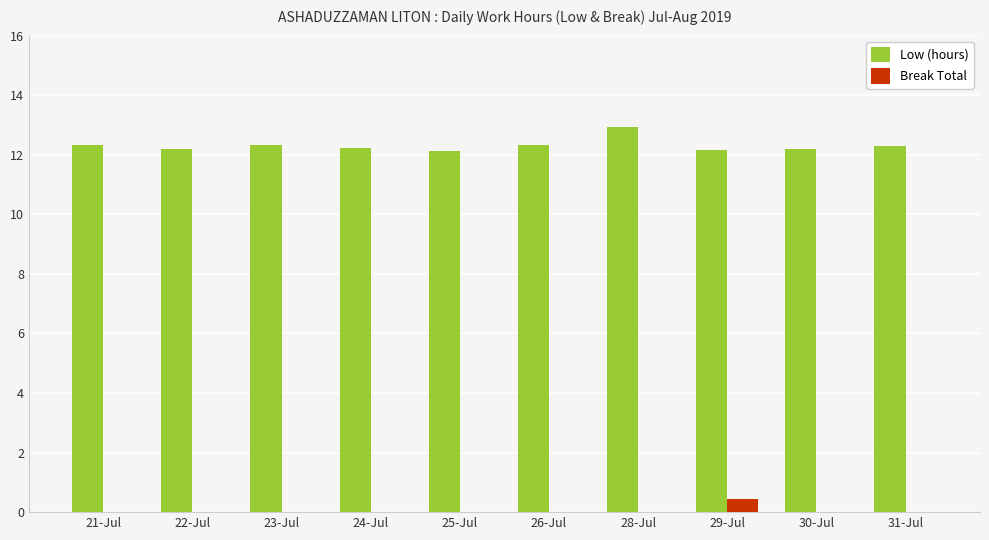

What is the sum of all Break Total values?

0.4